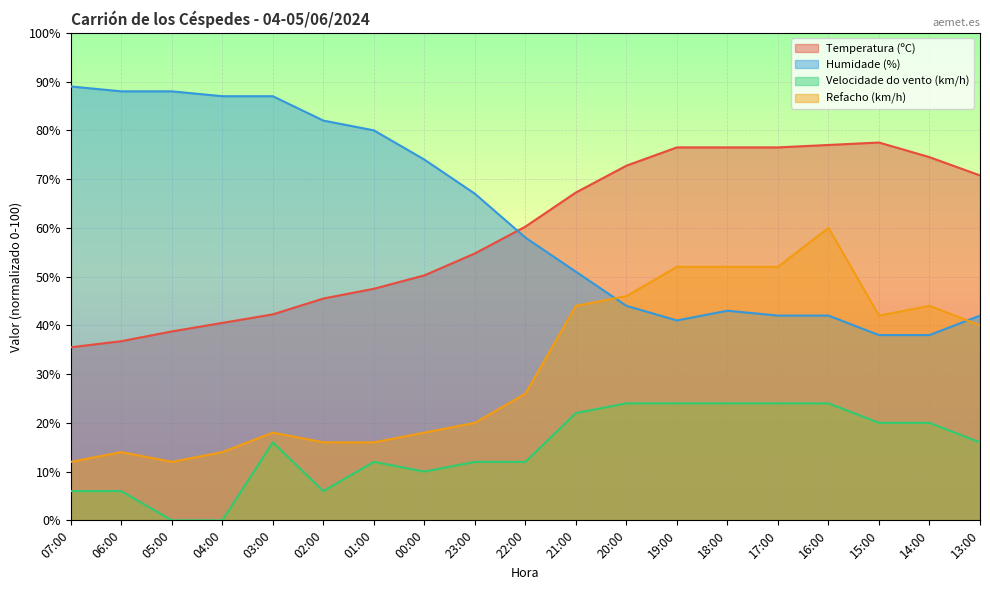

At which category does Refacho (km/h) reach its first local peak?

06:00